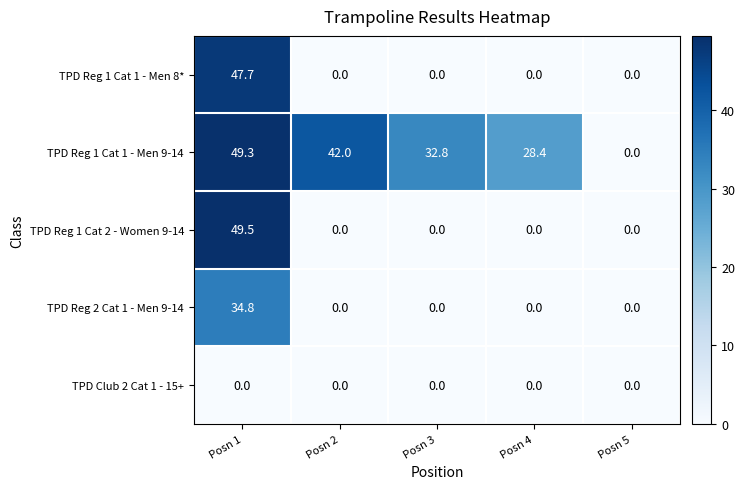

Rank the series by their maximum value, from lowest to highest.

TPD Club 2 Cat 1 - 15+, TPD Reg 2 Cat 1 - Men 9-14, TPD Reg 1 Cat 1 - Men 8*, TPD Reg 1 Cat 1 - Men 9-14, TPD Reg 1 Cat 2 - Women 9-14